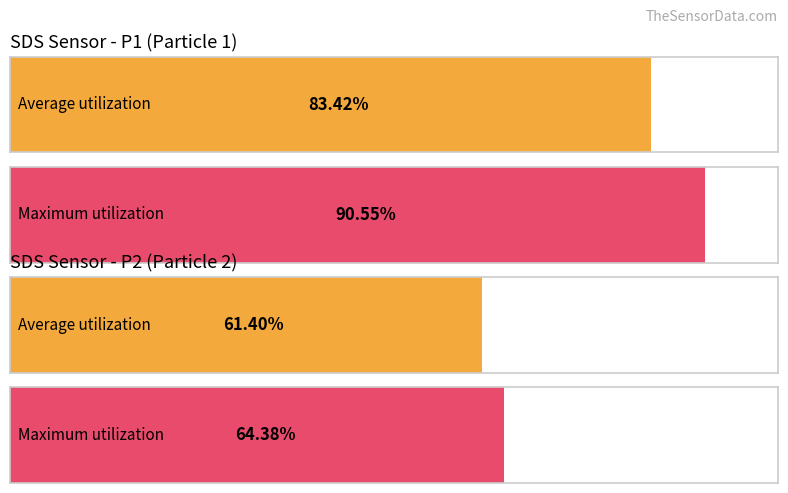

At 00:18, list the series in order from largest to smallest.

SDS_P1, SDS_P2